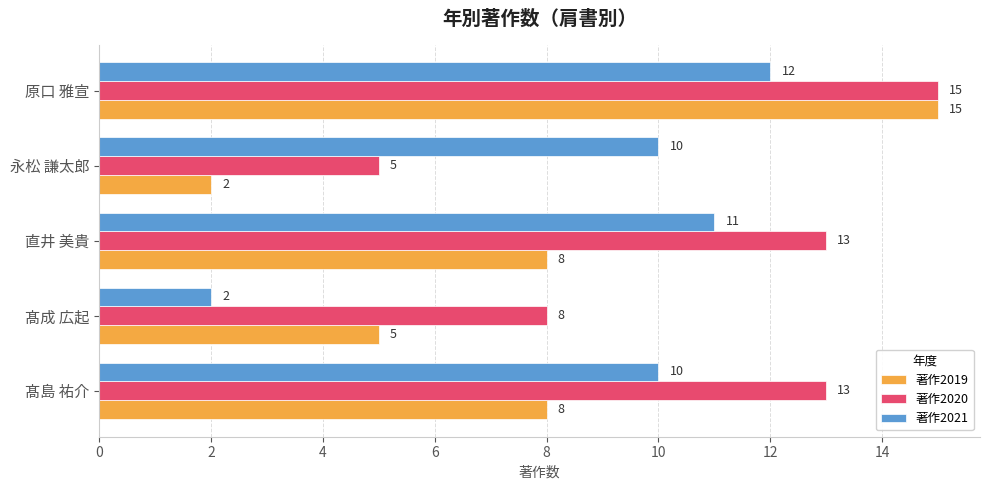

Which category has the lowest value in the 著作2021 series?

髙成 広起